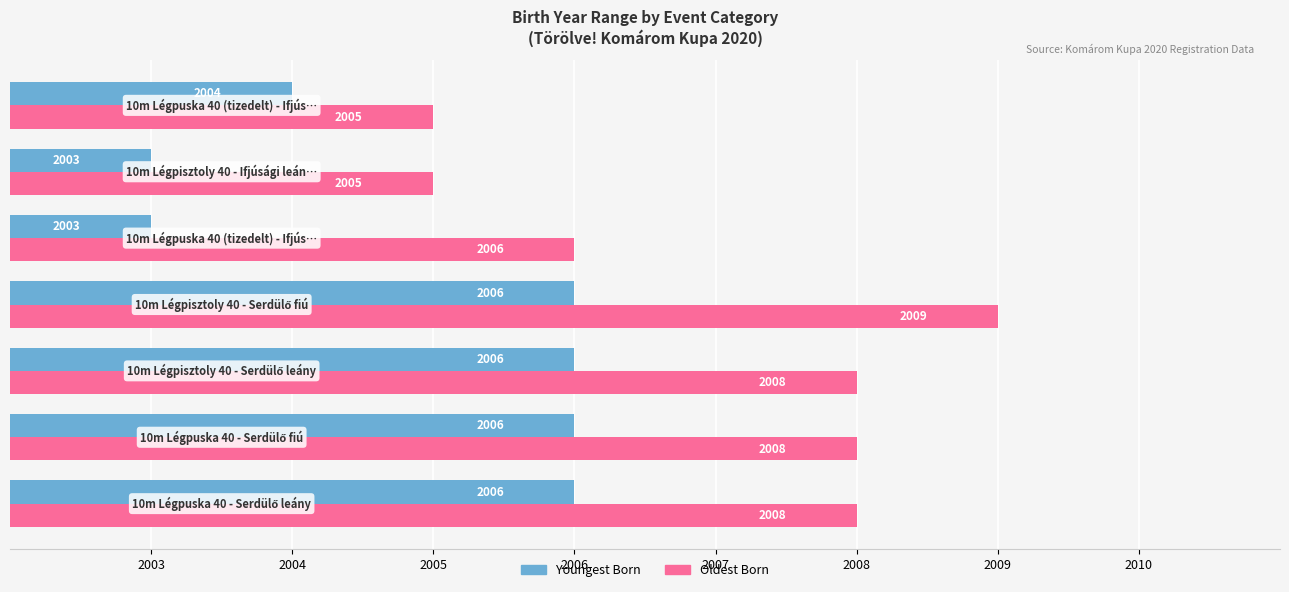

How many categories are shown in the chart?

7